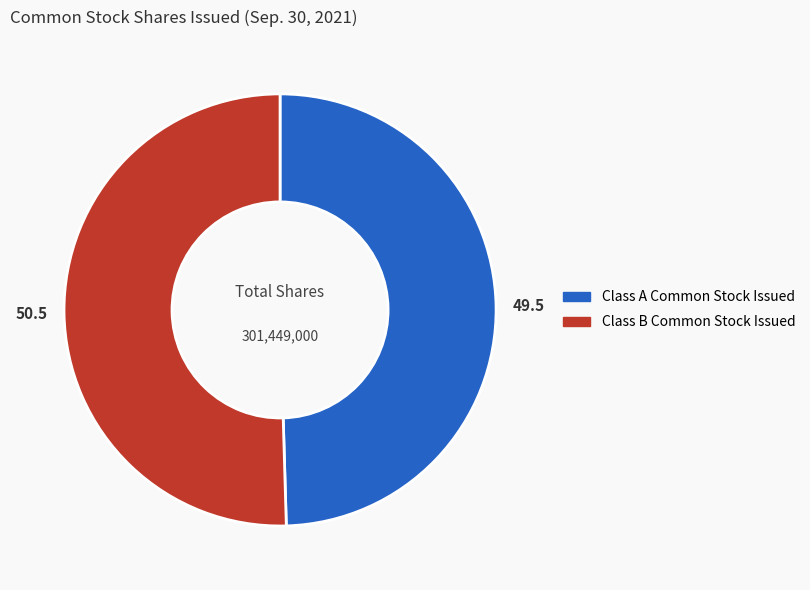

Which category has the biggest portion of the pie?

Class B Common Stock Issued